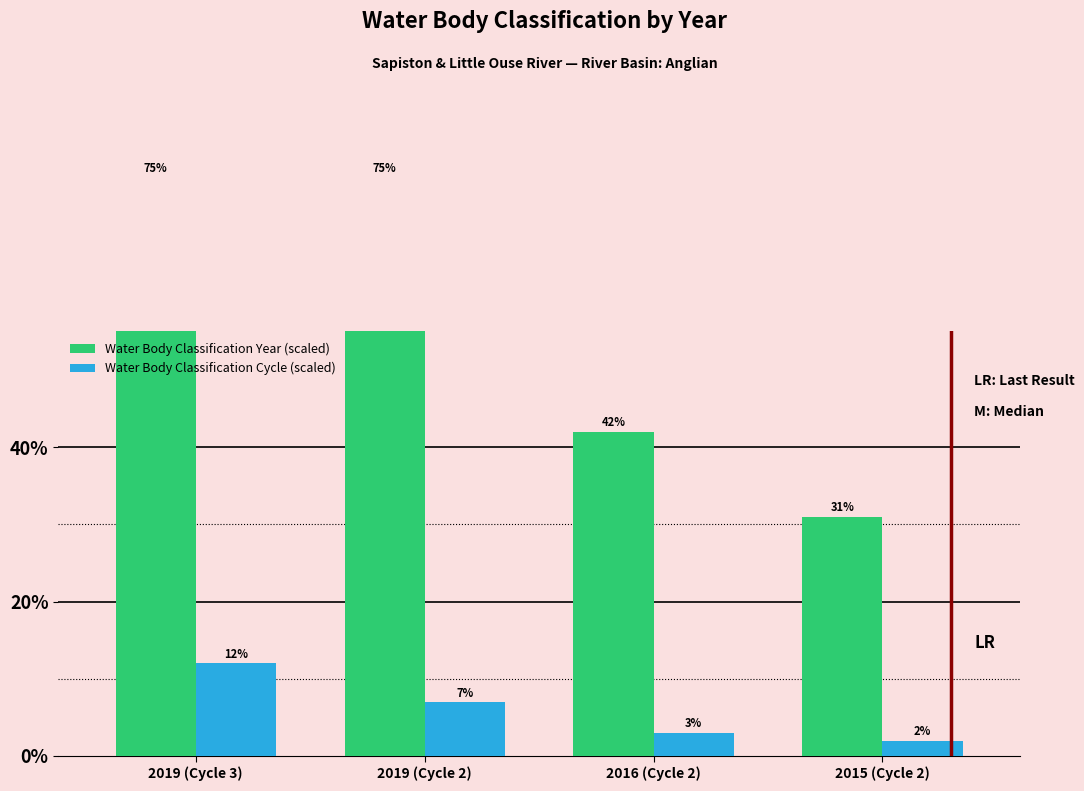

Reading left to right, extract all data points from this chart.

Water Body Classification Year (scaled): 2019 (Cycle 3)=75	2019 (Cycle 2)=75	2016 (Cycle 2)=42	2015 (Cycle 2)=31
Water Body Classification Cycle (scaled): 2019 (Cycle 3)=12	2019 (Cycle 2)=7	2016 (Cycle 2)=3	2015 (Cycle 2)=2